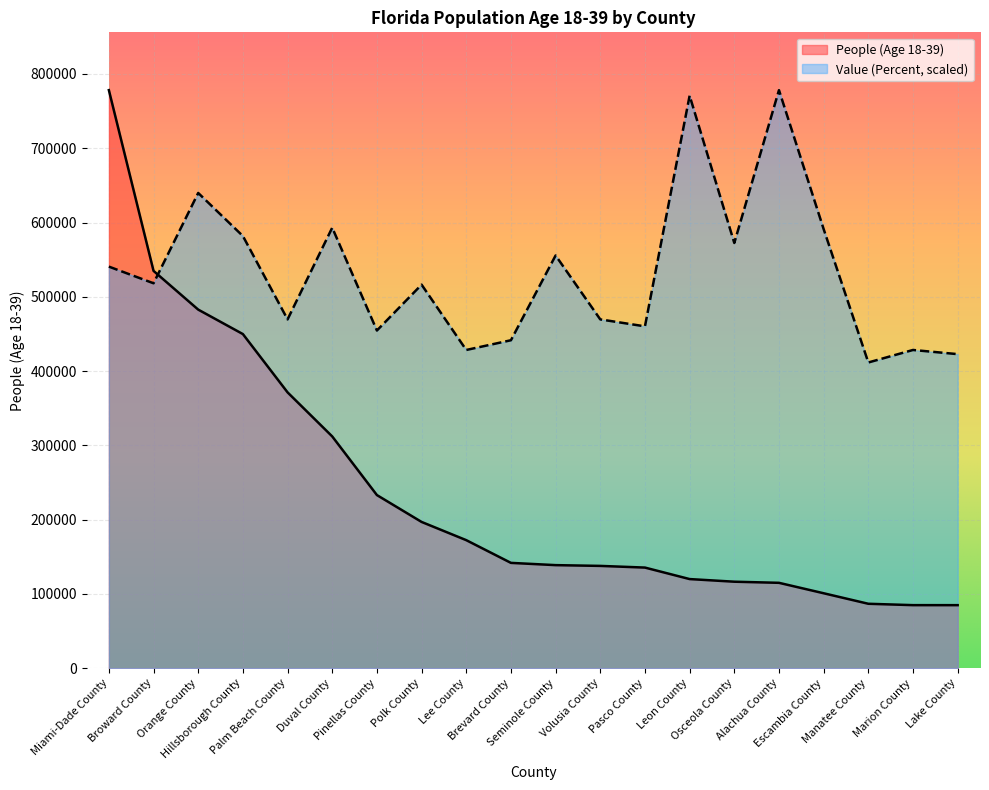

What is the value of the People (Age 18-39) point at the 14th from the left?

119958.0